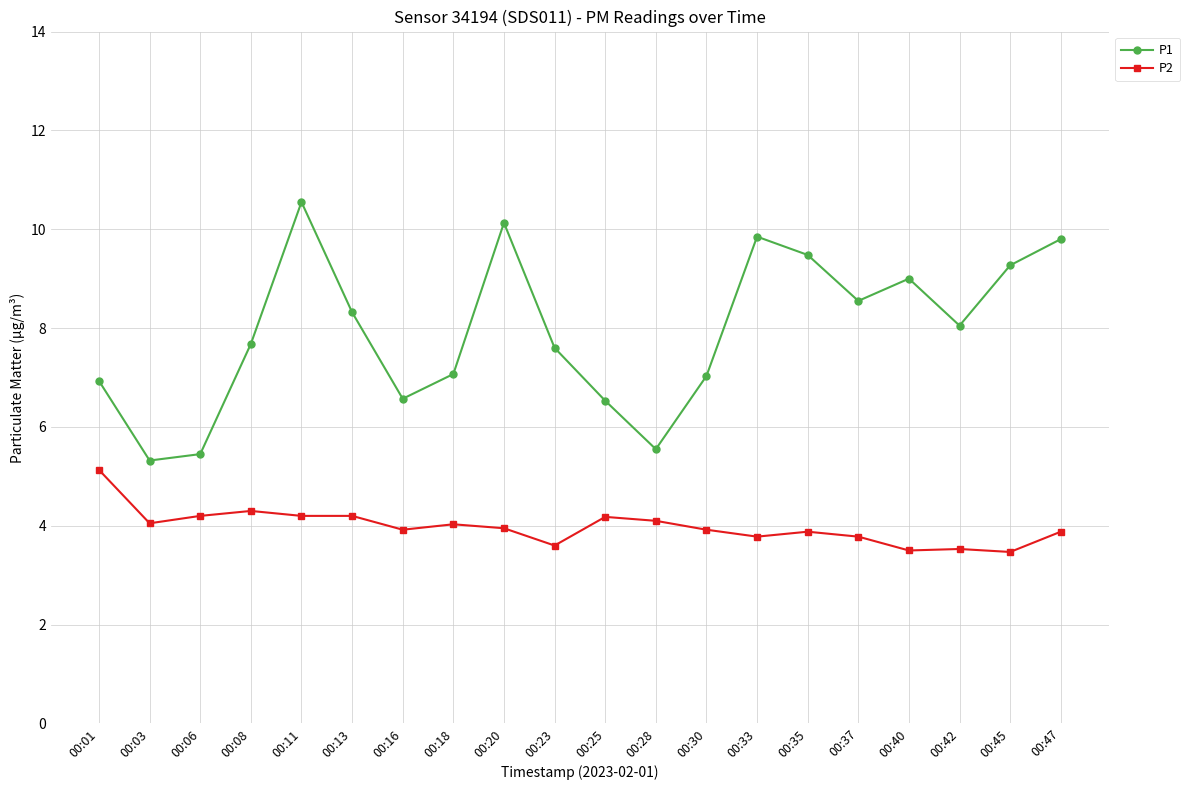

What is the value of the P1 point at the 13th from the left?

7.0